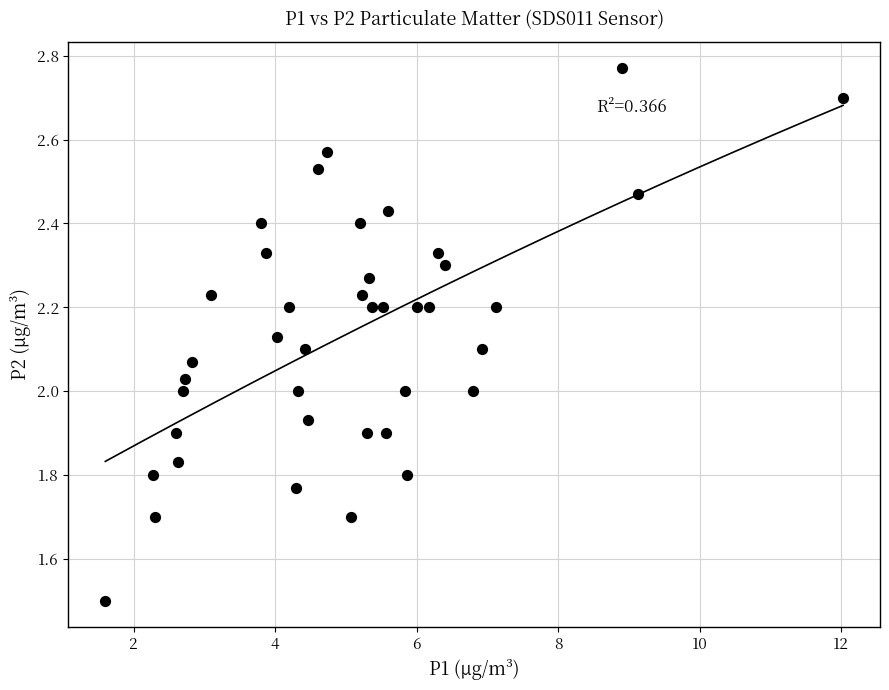

What is the range of X values (max minus min)?

10.4